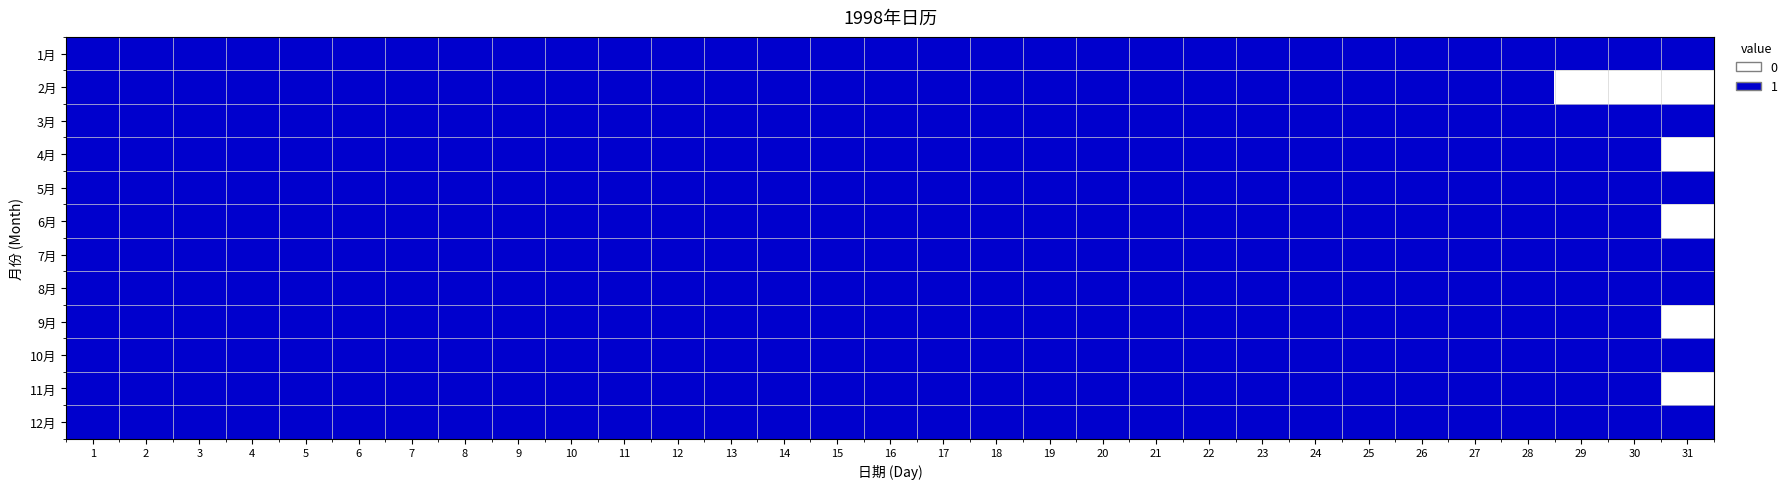

What is the average value of the 1 series?

16